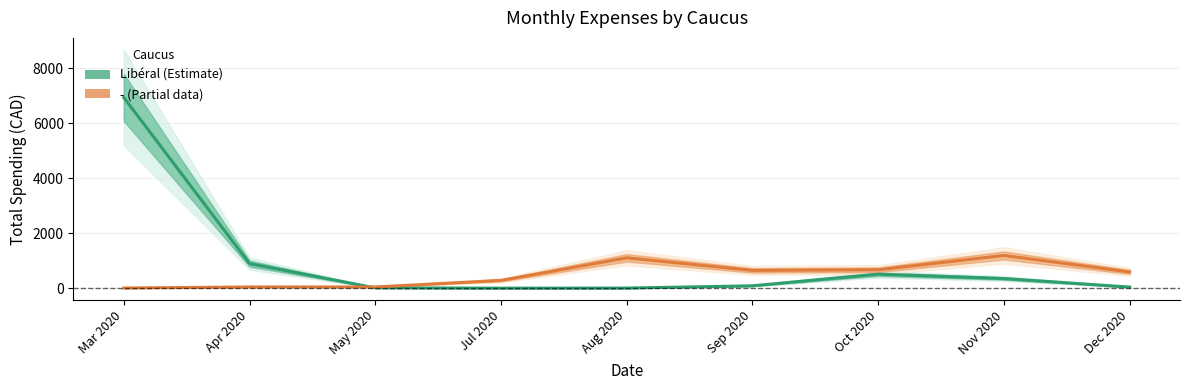

Rank the categories by value from lowest to highest.

Jul 2020, Aug 2020, May 2020, Dec 2020, Sep 2020, Nov 2020, Oct 2020, Apr 2020, Mar 2020